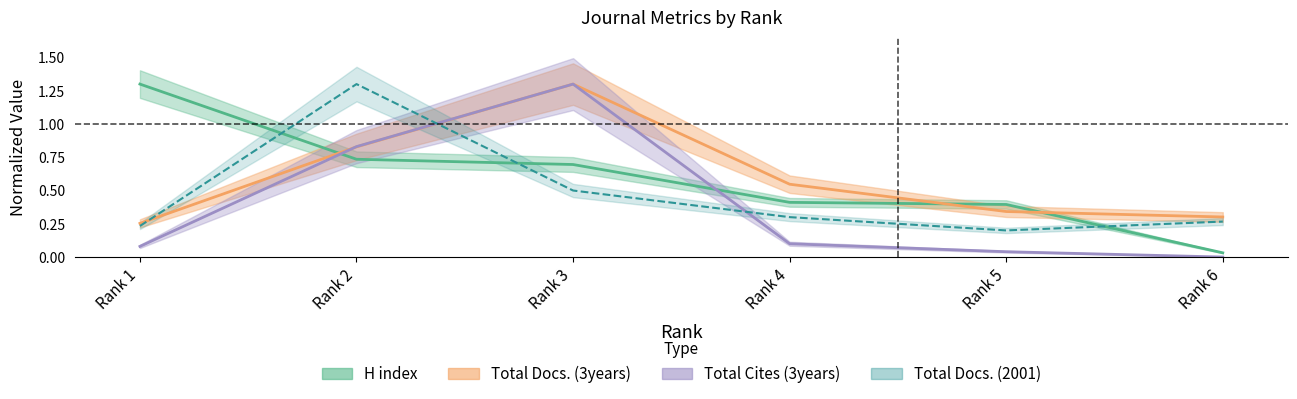

At which label is Total Docs. (3years) closest to 0?

Rank 1